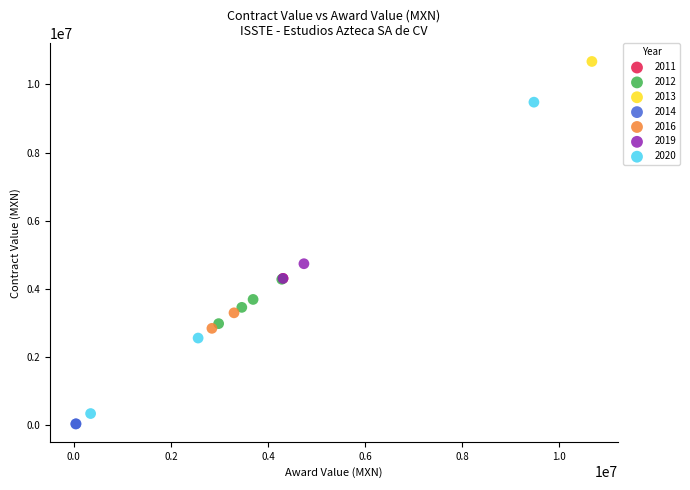

What are all the series names shown in the legend?

2011, 2012, 2013, 2014, 2016, 2019, 2020